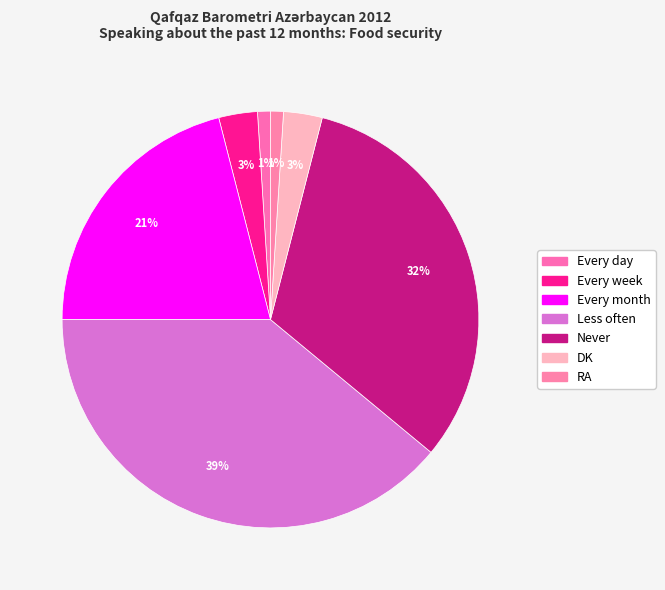

True or false: Every week accounts for 3% of the total.

True